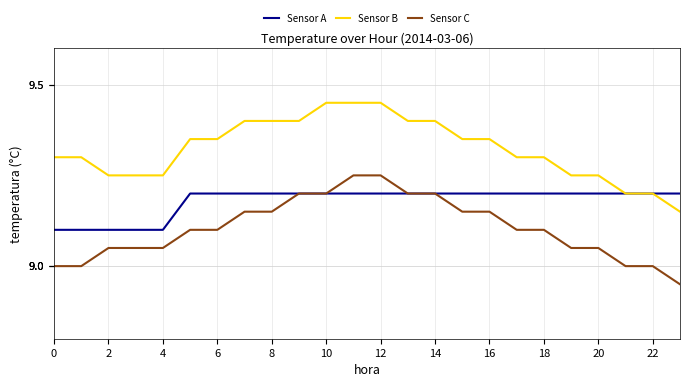

How many series are shown in this chart?

3